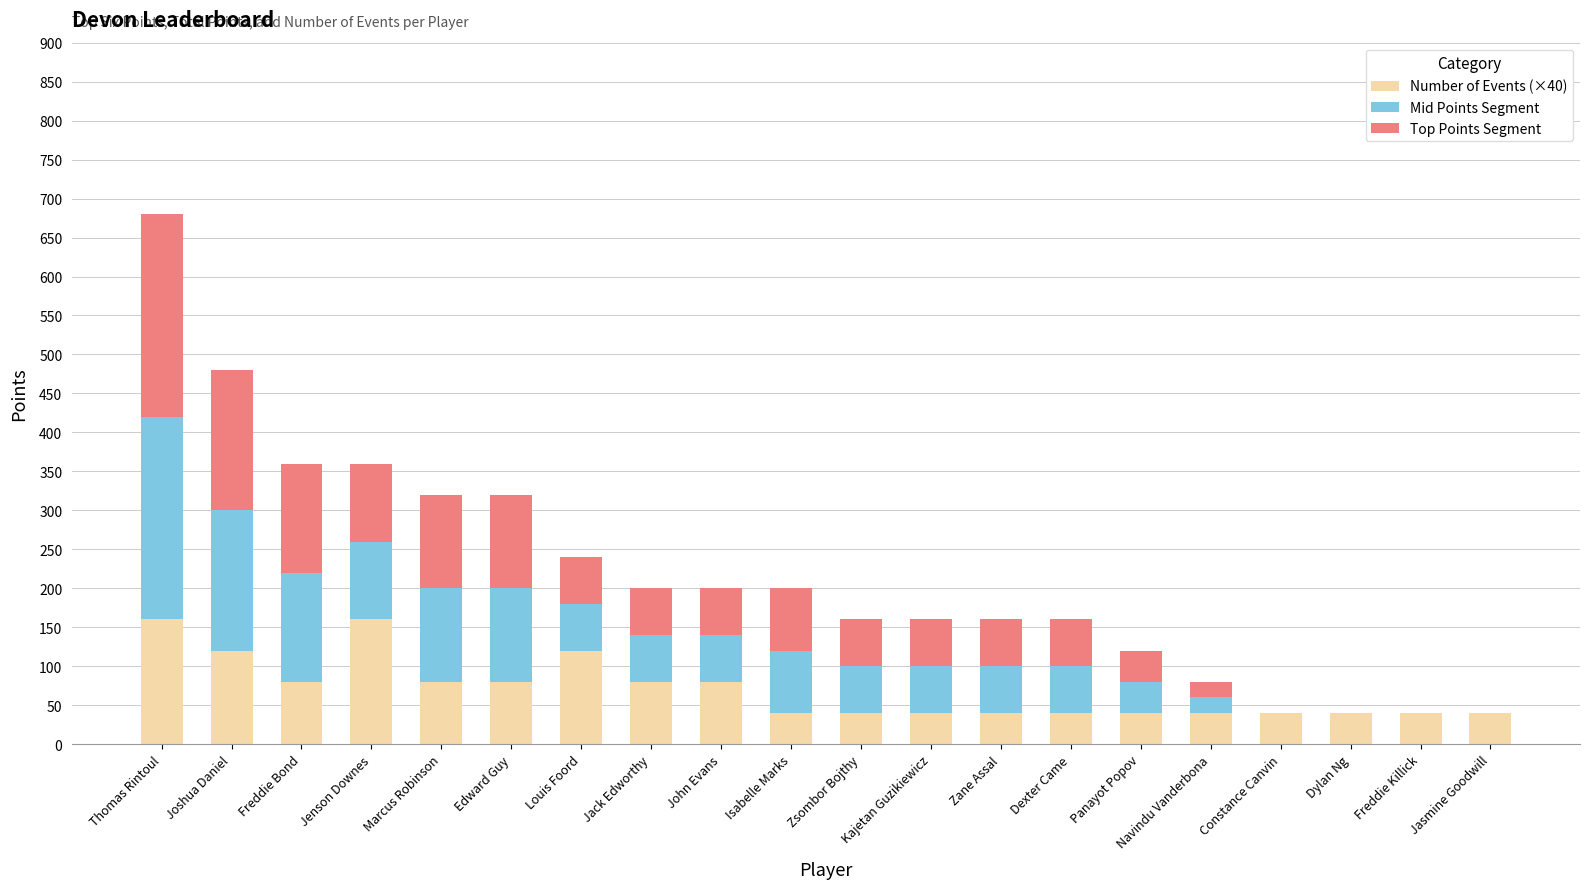

What is the total value across all series at Constance Canvin?

40